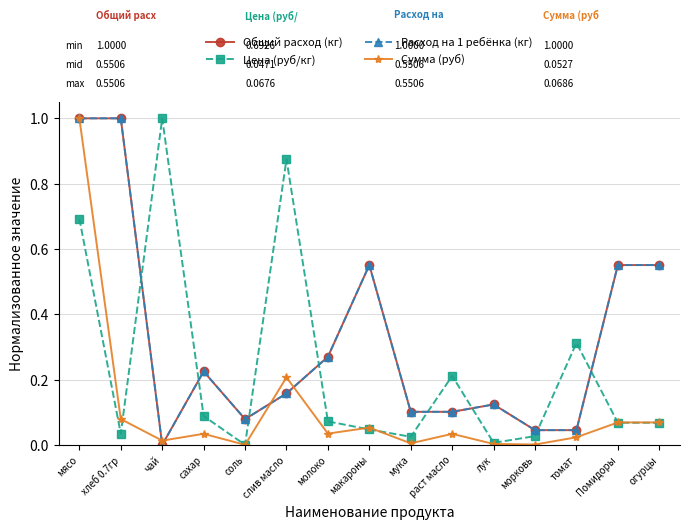

List the labels in order of Цена (руб/кг) value, smallest first.

соль, лук, мука, морковь, хлеб 0.7гр, макароны, Помидоры, огурцы, молоко, сахар, раст масло, томат, мясо, слив масло, чай